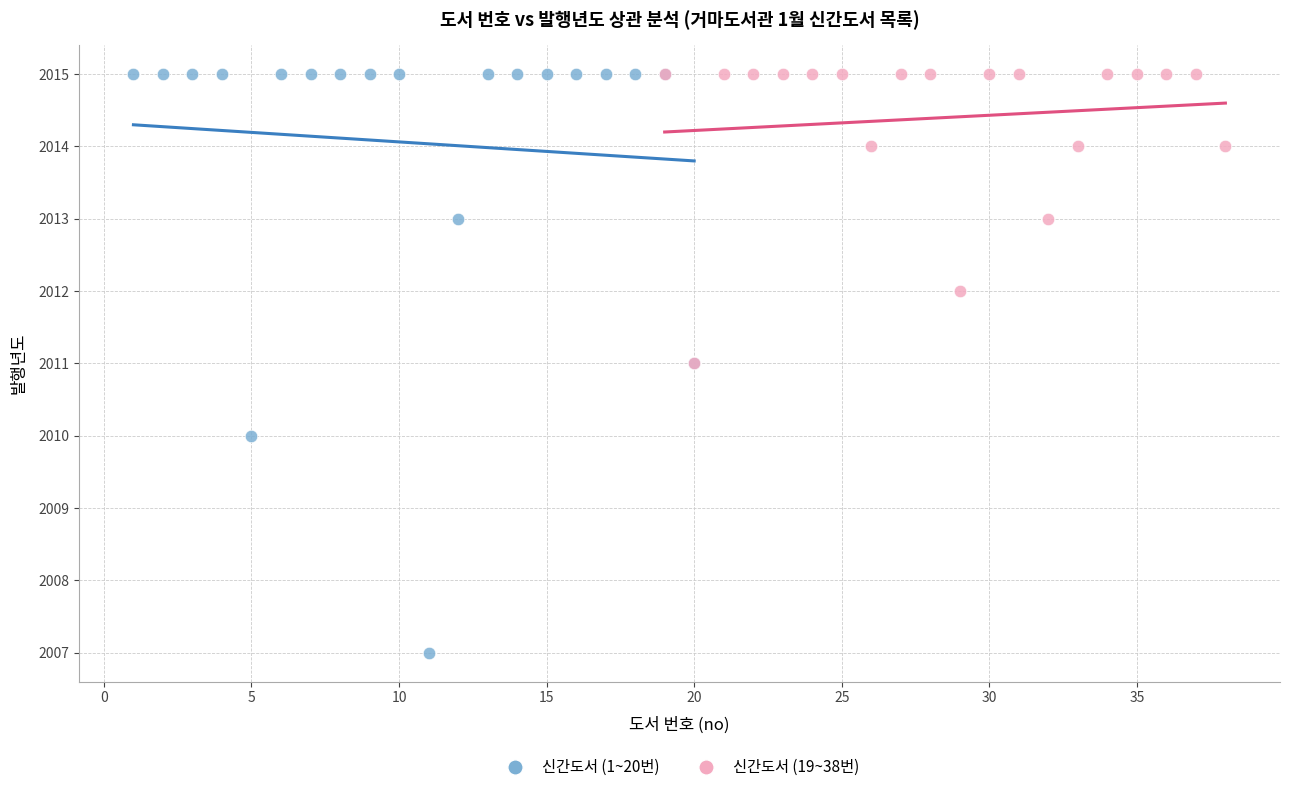

Which series contains the lowest Y value?

신간도서 (1~20번)